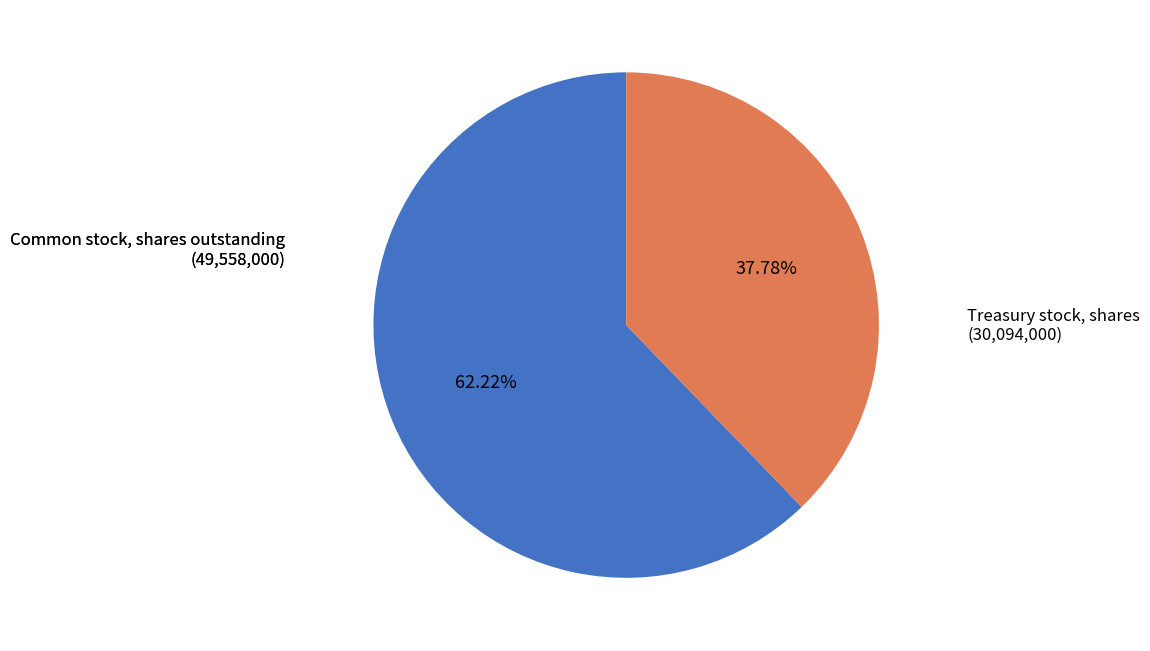

Does any single category account for the majority?

Yes